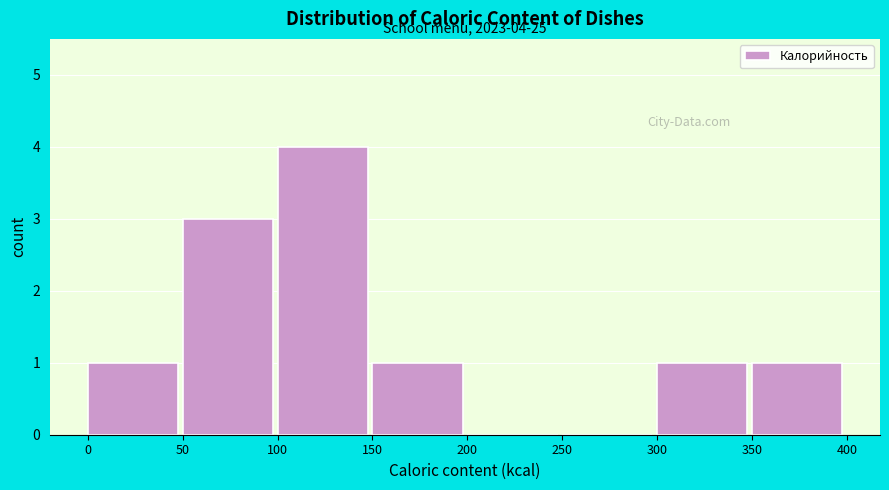

Over which range of the x-axis is the bar tallest?

100 to 150